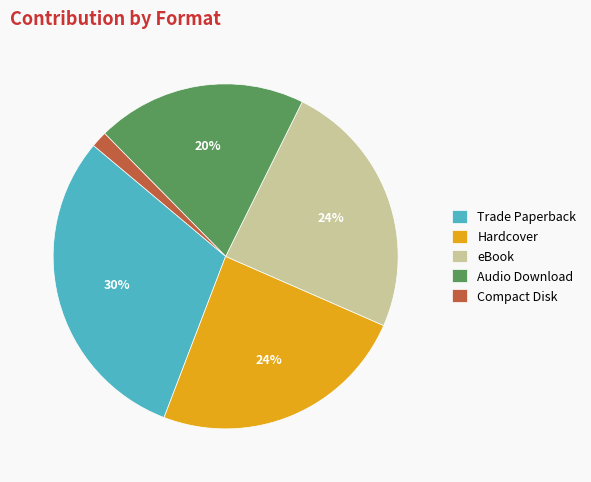

The Audio Download slice represents 20% of the pie. True or false?

True